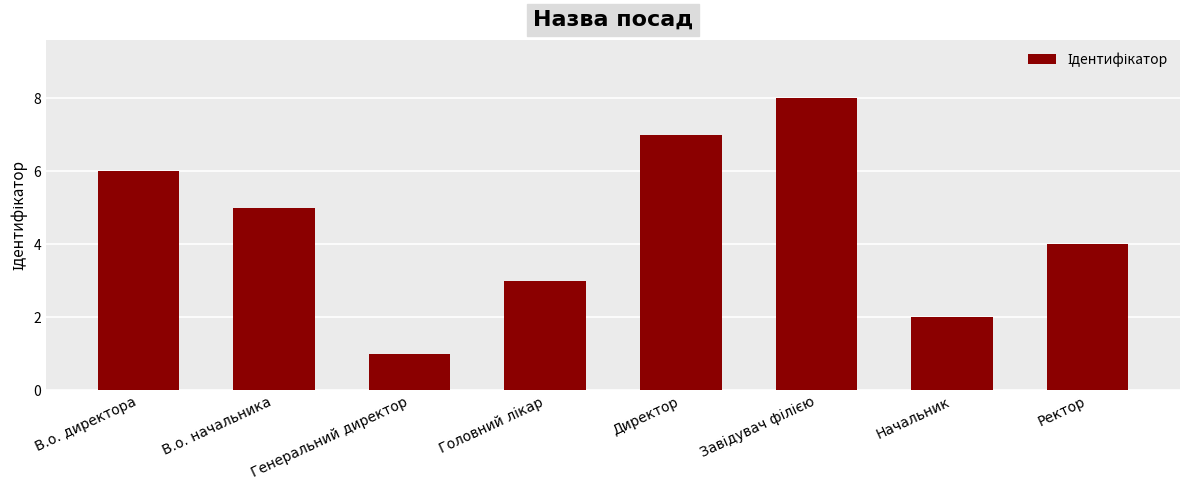

The value at Ректор is 4. True or false?

True